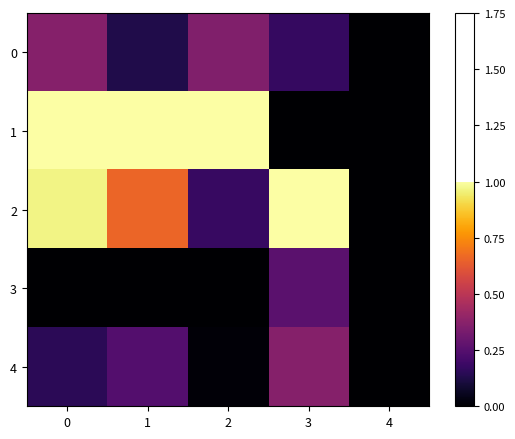

Reading left to right, transcribe all the data shown in this chart.

0: 0=0.4	1=0.1	2=0.4	3=0.2	4=0.0
1: 0=1.0	1=1.0	2=1.0	3=0.0	4=0.0
2: 0=1.0	1=0.7	2=0.2	3=1.0	4=0.0
3: 0=0.0	1=0.0	2=0.0	3=0.3	4=0.0
4: 0=0.2	1=0.2	2=0.0	3=0.4	4=0.0